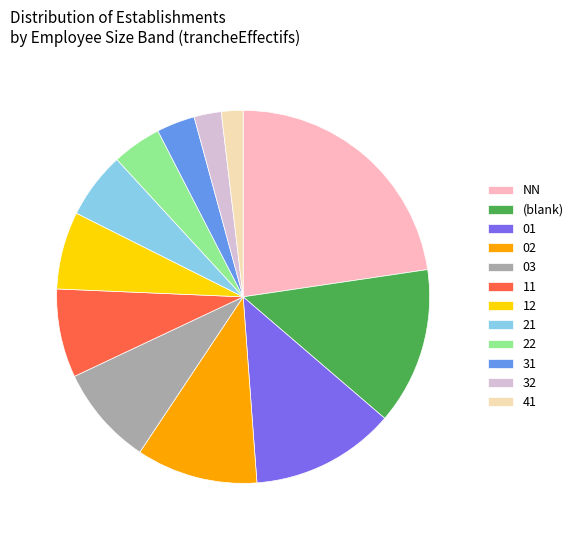

Does 32 represent more than half of the total?

No